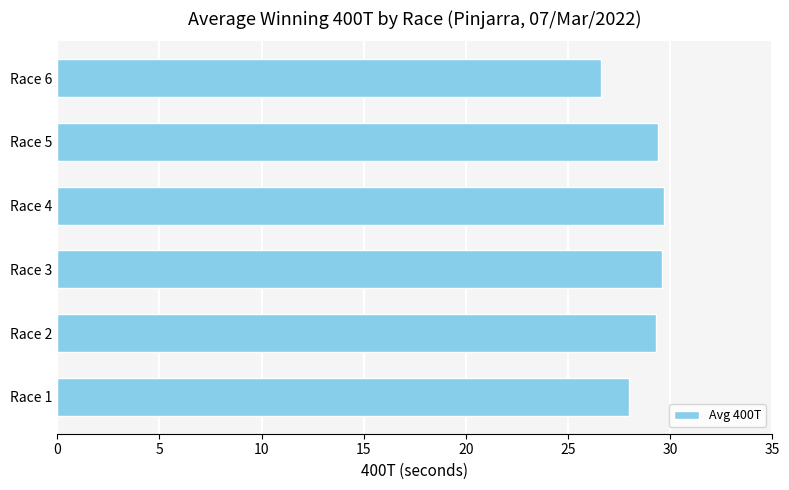

The chart shows a value of 42.7 at Race 4. True or false?

False